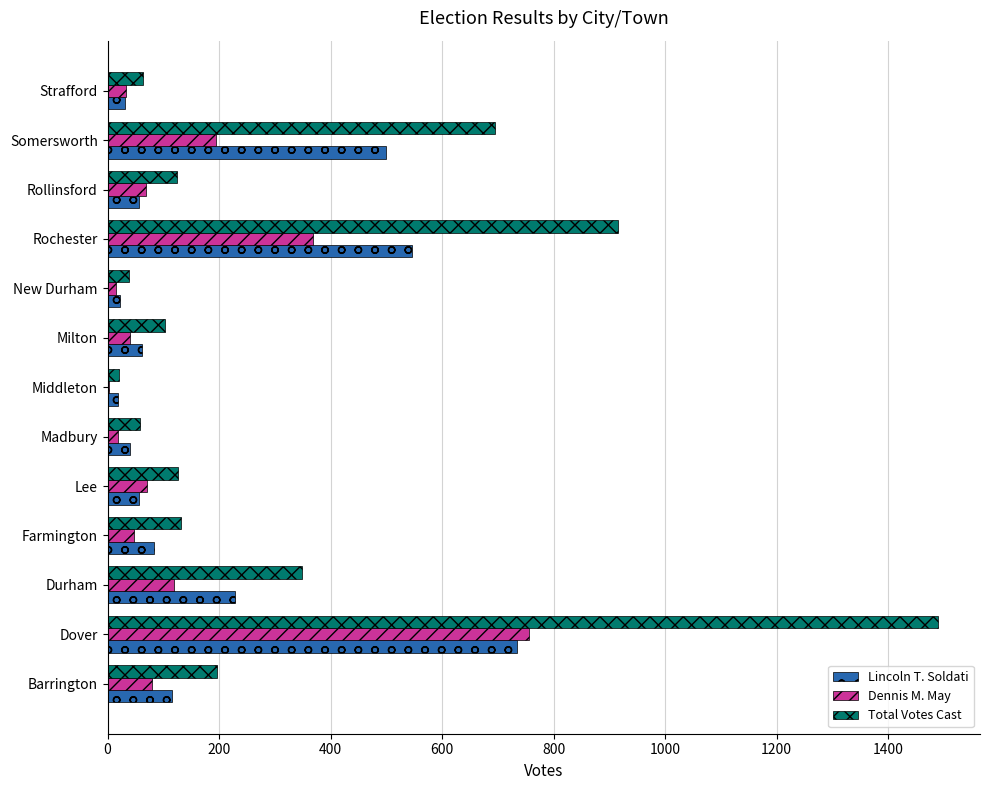

What is the sum of all Lincoln T. Soldati values?

2495